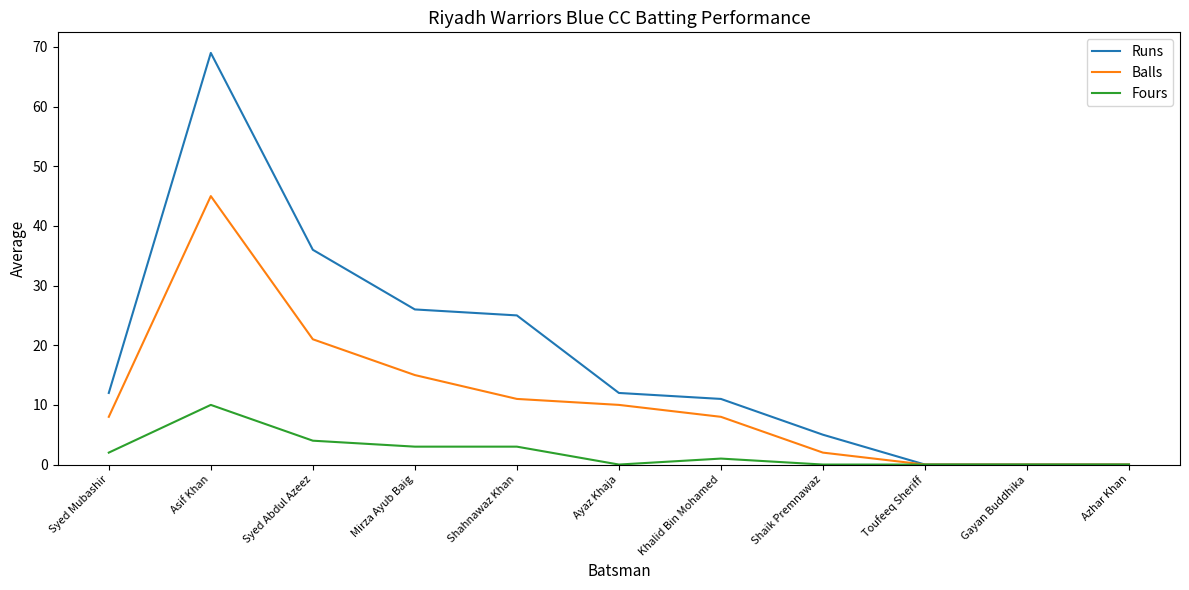

How many values in the Runs series are below 12?

5